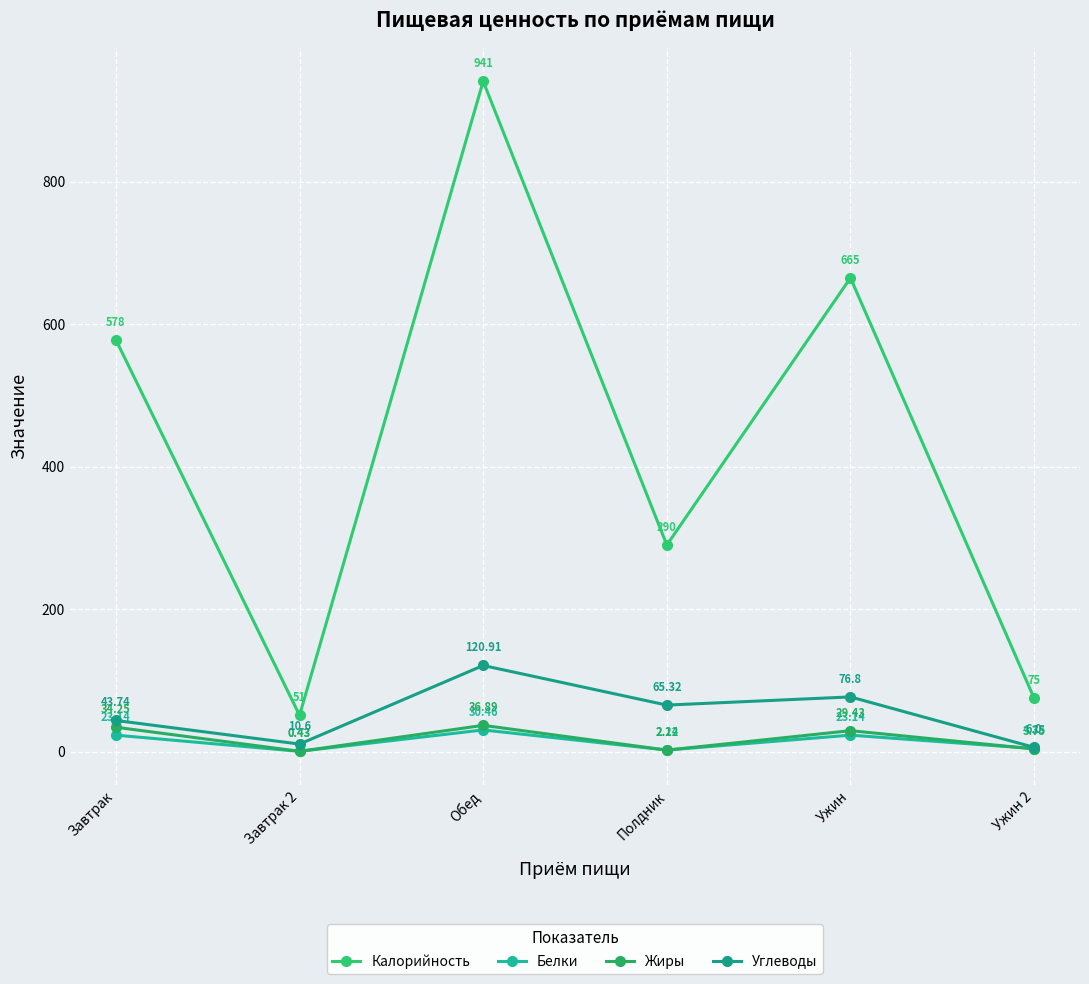

What value does the Калорийность series have at Ужин 2?

75.0